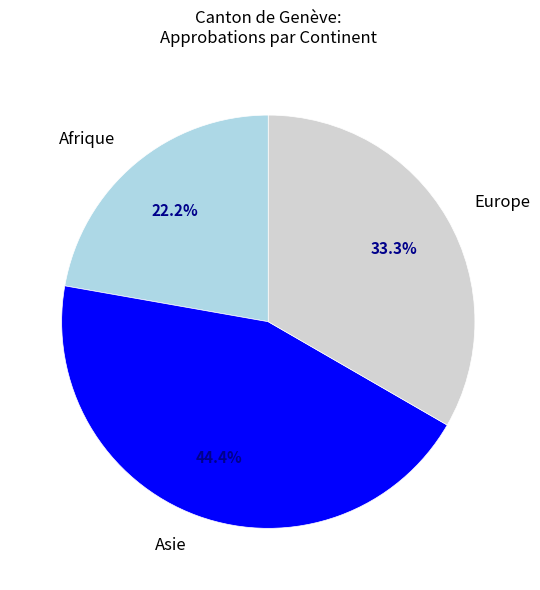

Does any single category account for the majority?

No